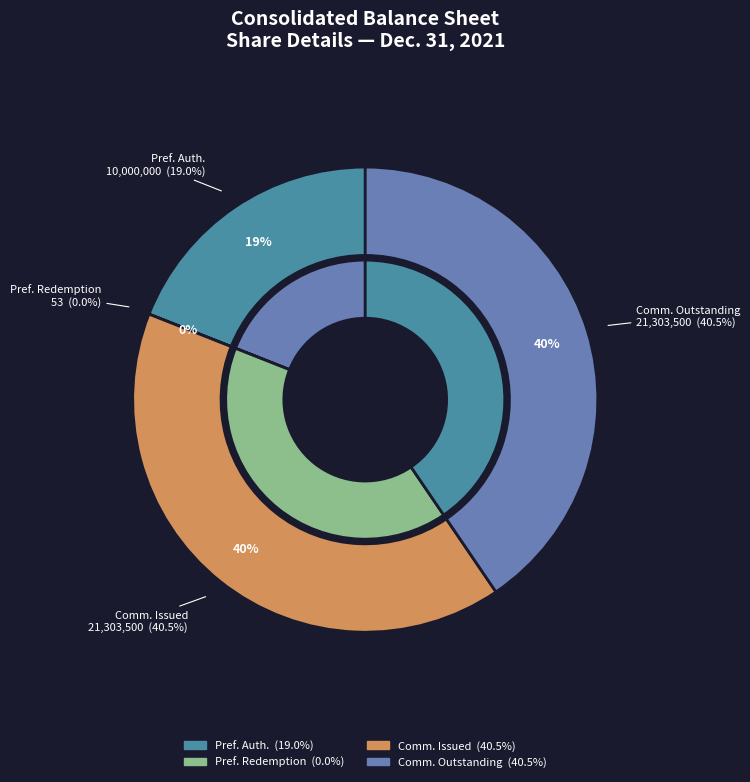

What is the largest slice in the pie chart?

Common stock, shares issued